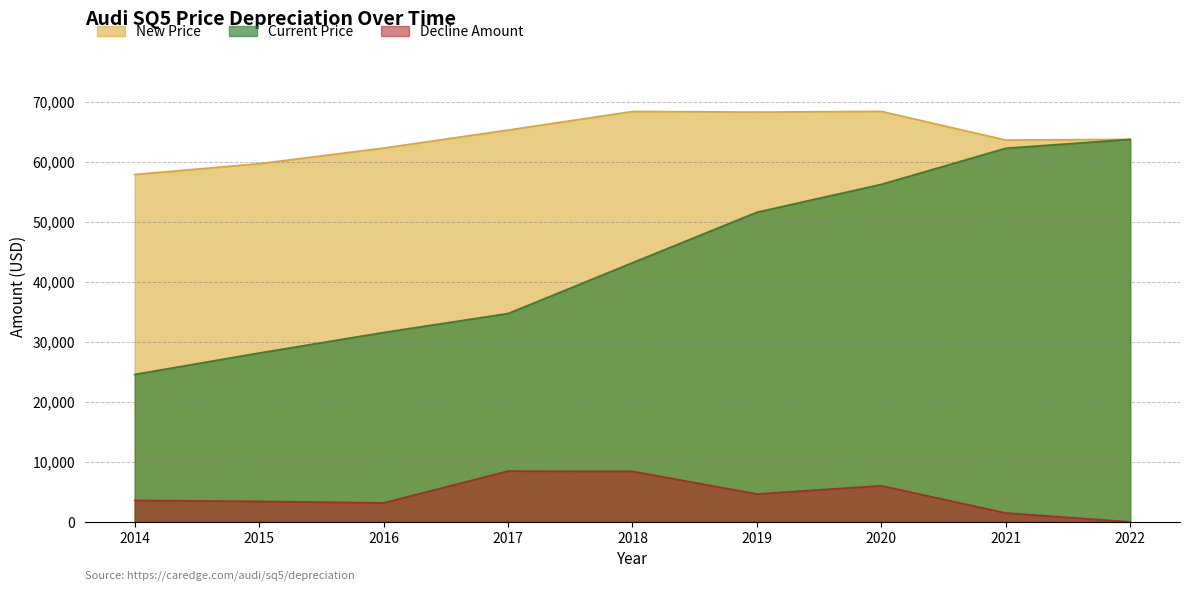

At which category is the sum across all series the highest?

2020